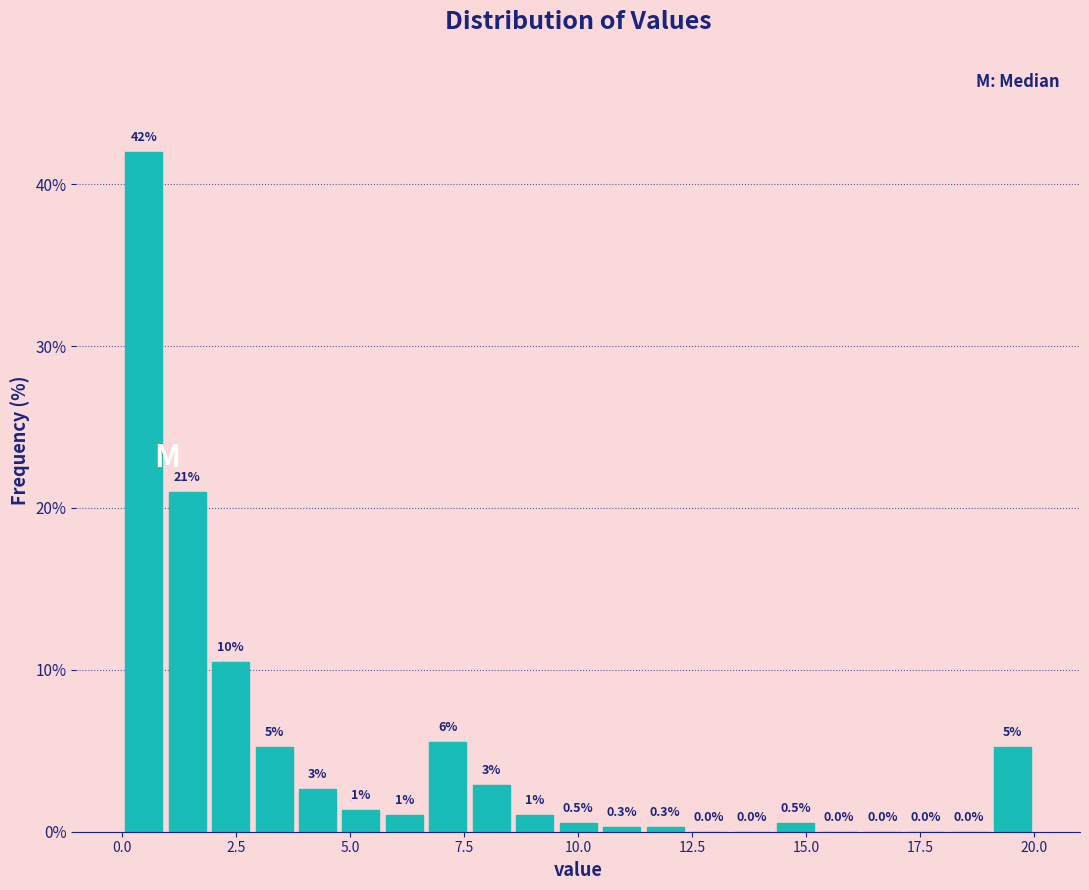

Read against the x-axis, roughly where is the centre of the tallest bar?

0.5